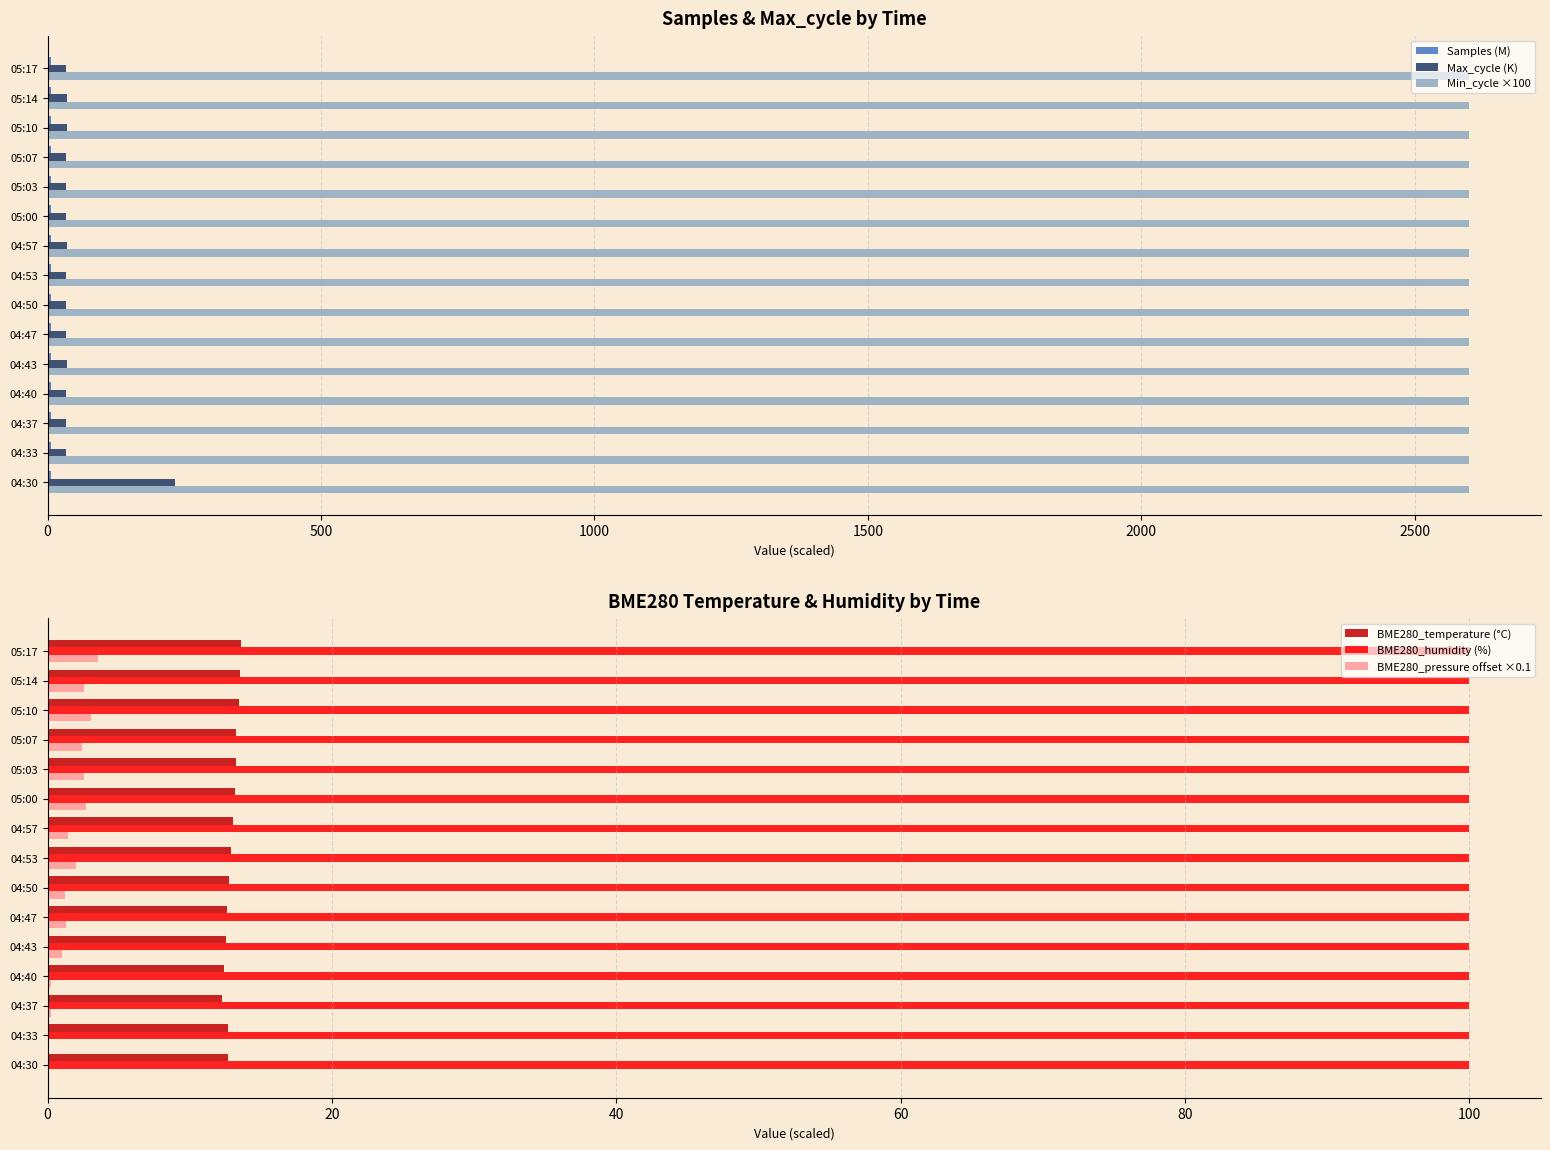

Which series has the widest spread of values?

Max_cycle (K)